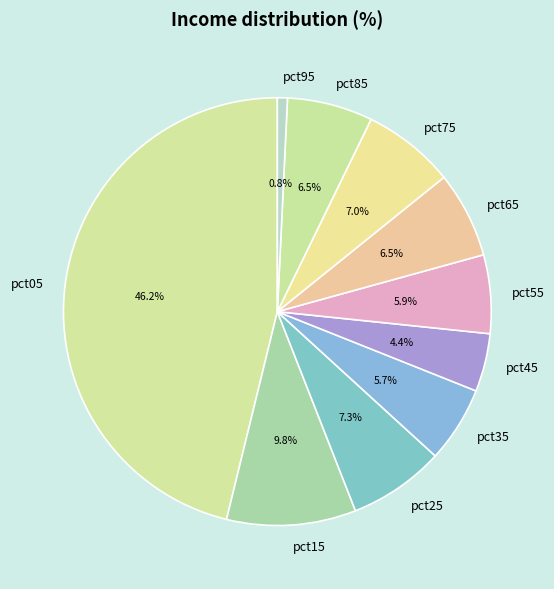

Which category has the biggest portion of the pie?

pct05